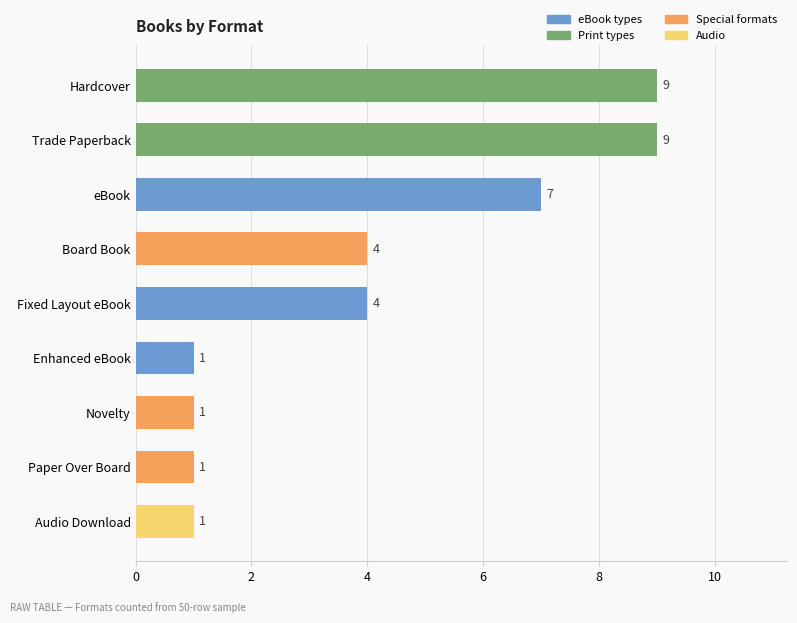

True or false: the data shows 7 at eBook.

True